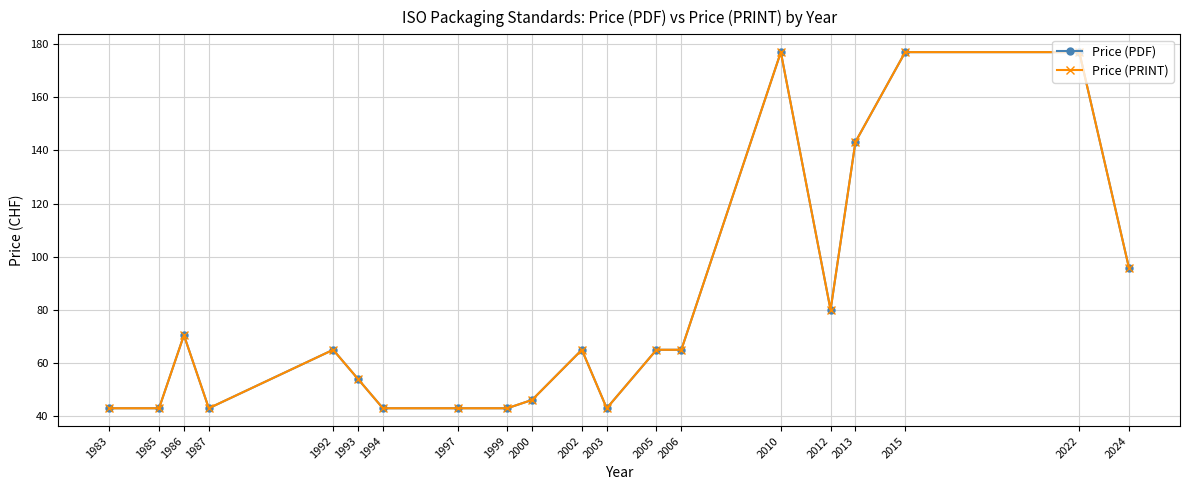

Reading left to right, what are all the values shown in this chart?

Price (PDF): 43.0	43.0	70.5	43.0	65.0	54.0	43.0	43.0	43.0	46.1	65.0	43.0	65.0	65.0	177.0	80.0	143.2	177.0	177.0	95.8
Price (PRINT): 43.0	43.0	70.5	43.0	65.0	54.0	43.0	43.0	43.0	46.1	65.0	43.0	65.0	65.0	177.0	80.0	143.2	177.0	177.0	95.8